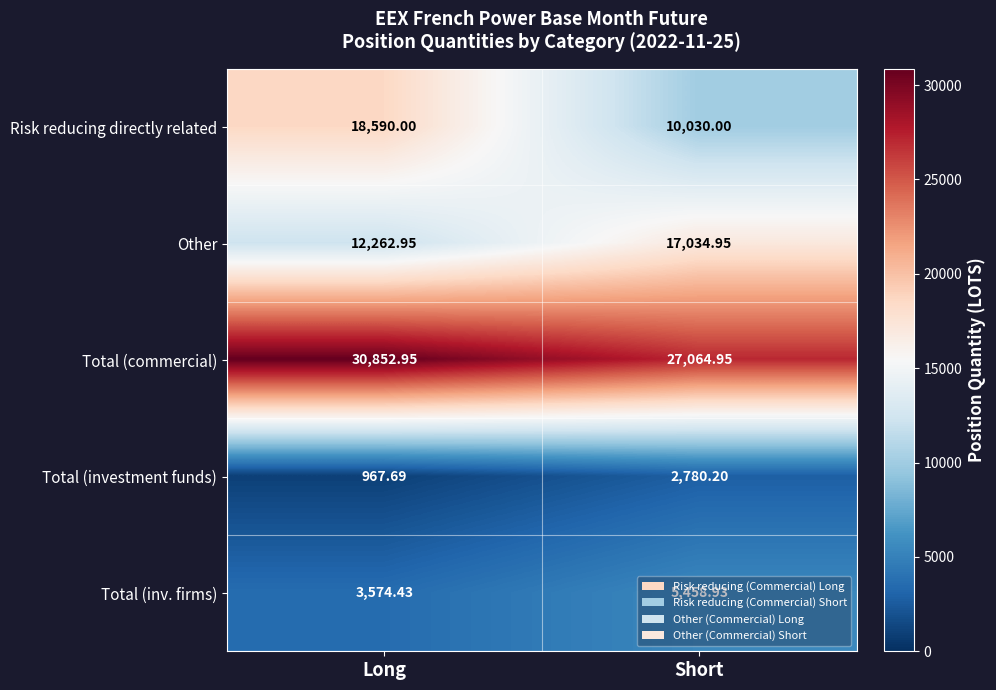

Between Long and Short, which series saw the biggest shift?

Risk reducing directly related